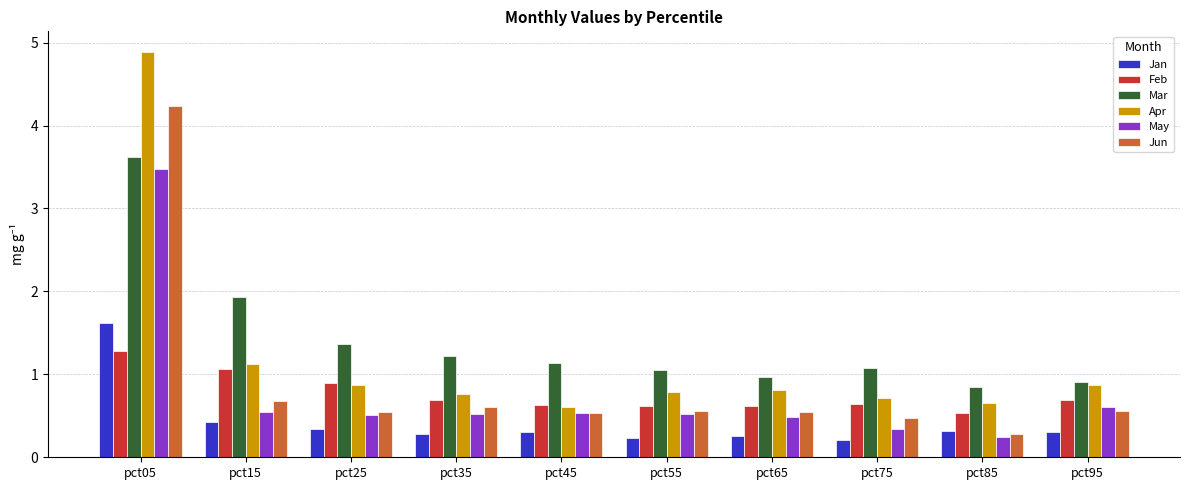

Which series has the widest spread of values?

Apr